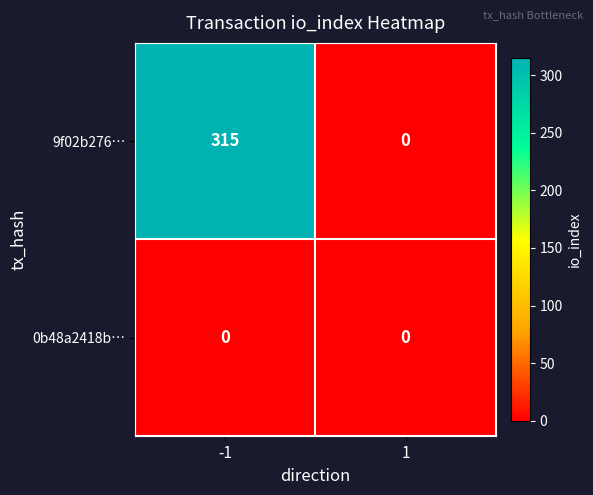

True or false: 9f02b276… has a value of 166 at -1.

False